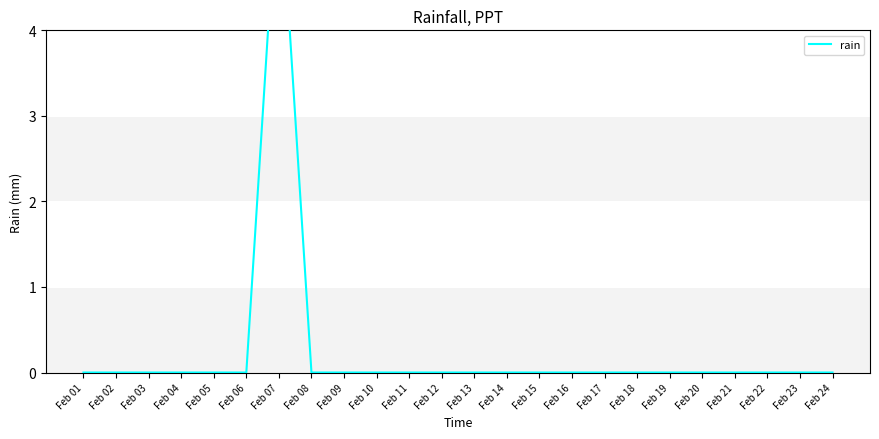

How many values are between 0 and 1?

23